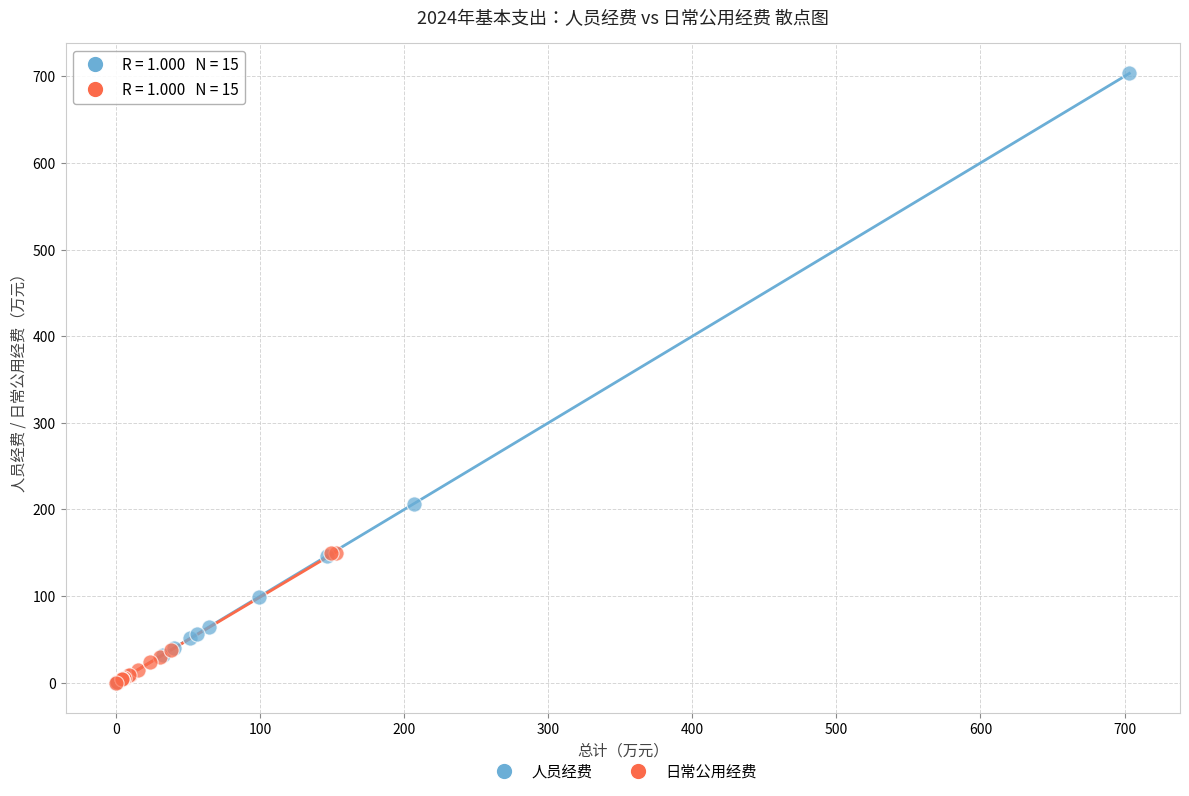

Which series has the largest Y range (max minus min)?

人员经费